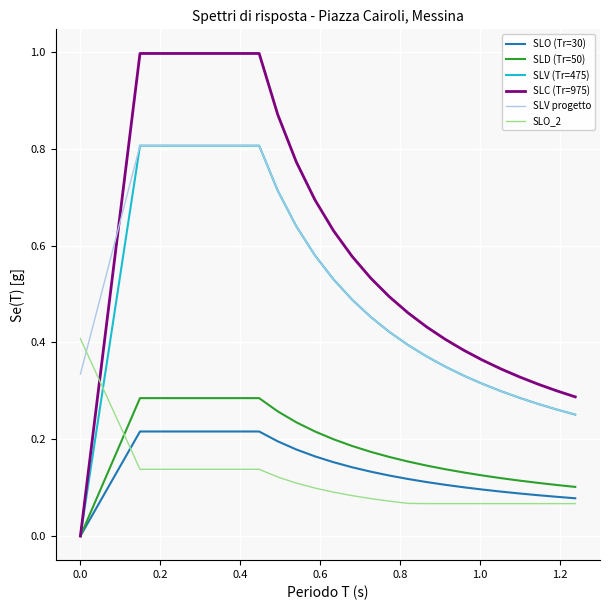

Which series ends up on top after the final intersection of SLV progetto and SLC (Tr=975)?

SLC (Tr=975)